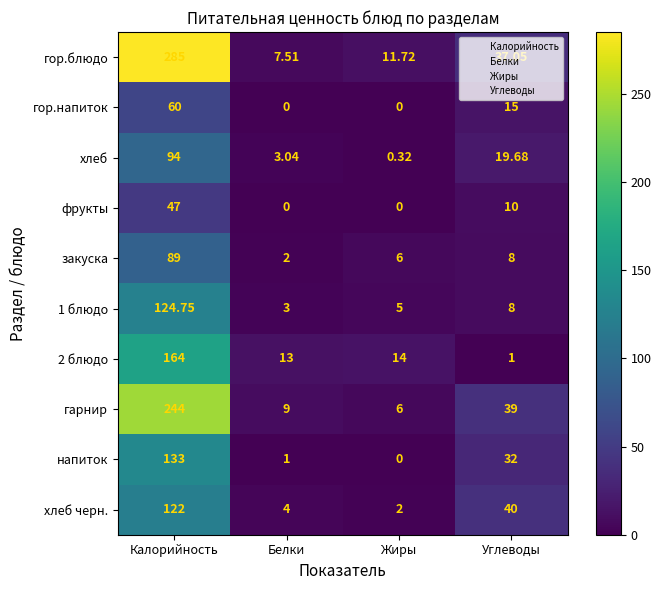

Which series has the widest spread of values?

гор.блюдо